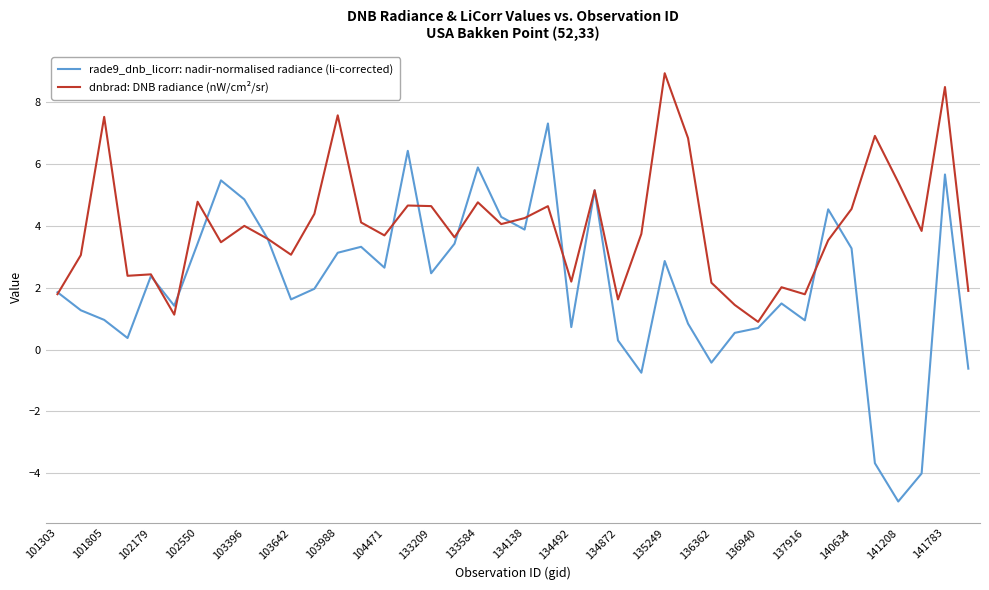

Which series has the widest spread of values?

rade9_dnb_licorr: nadir-normalised radiance (li-corrected)